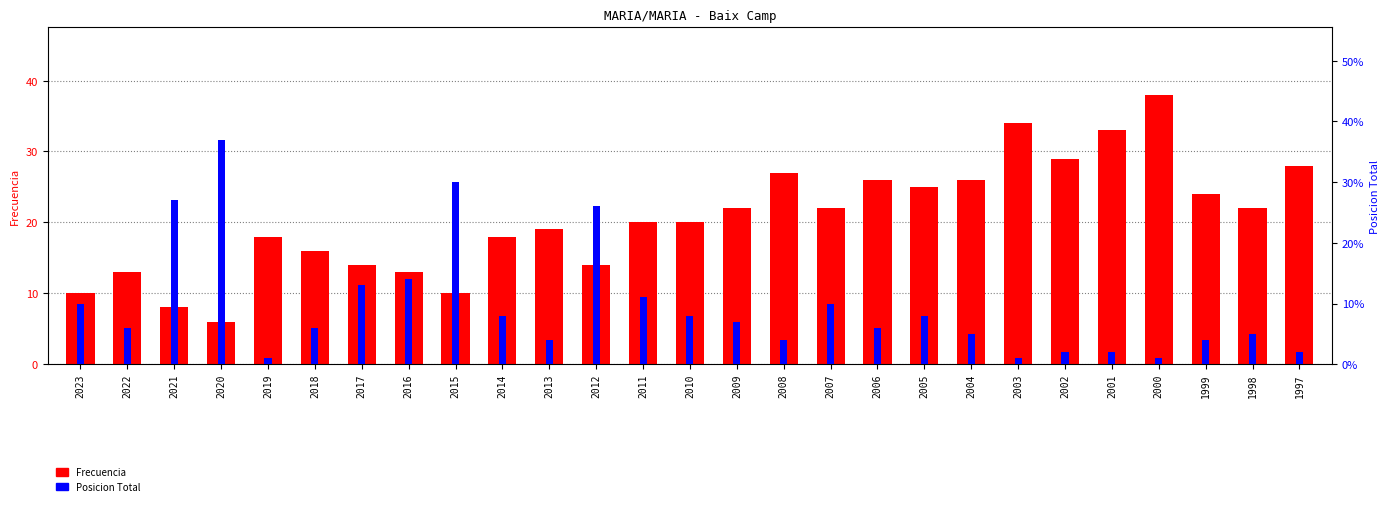

The value at 2017 is 10. True or false?

False